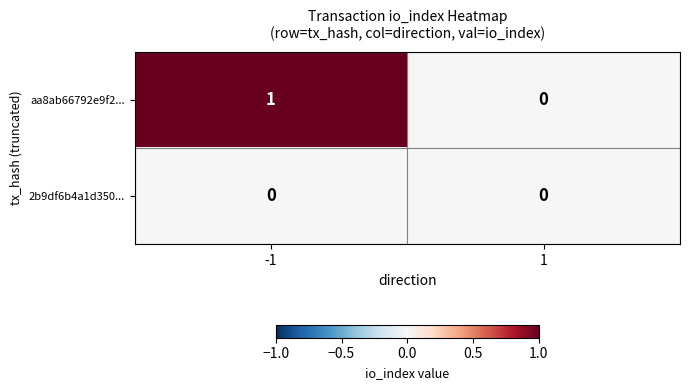

Is it true that aa8ab66792e9f2... equals 1 at -1?

True